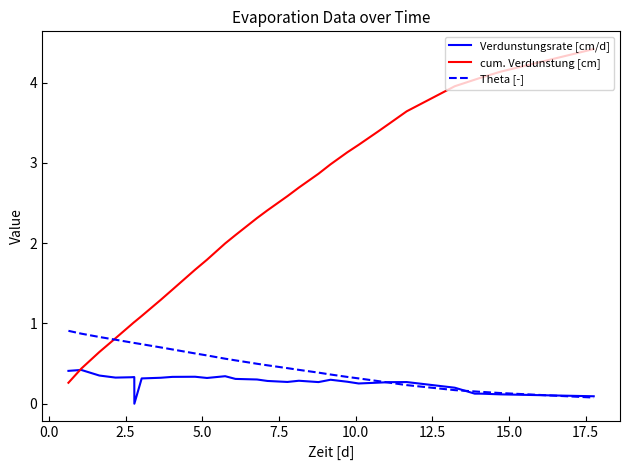

Does the chart display data point markers on the line(s)?

No